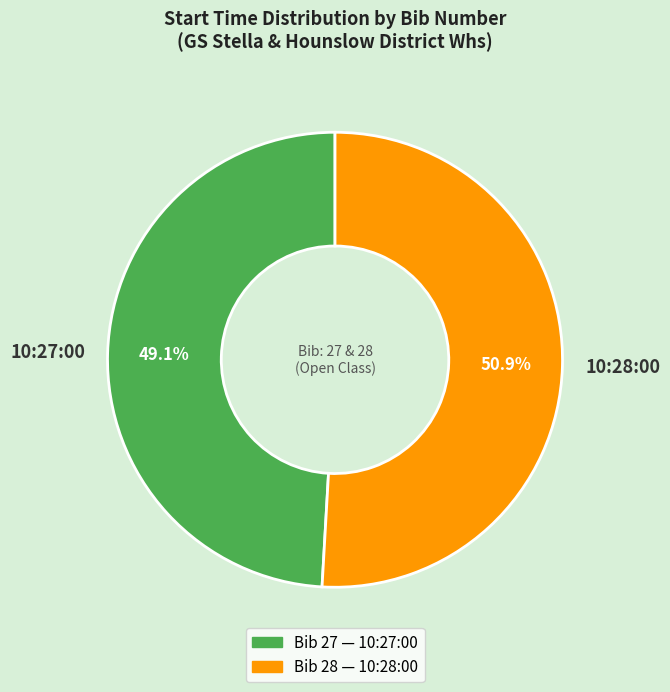

Does 10:27:00 represent more than half of the total?

No